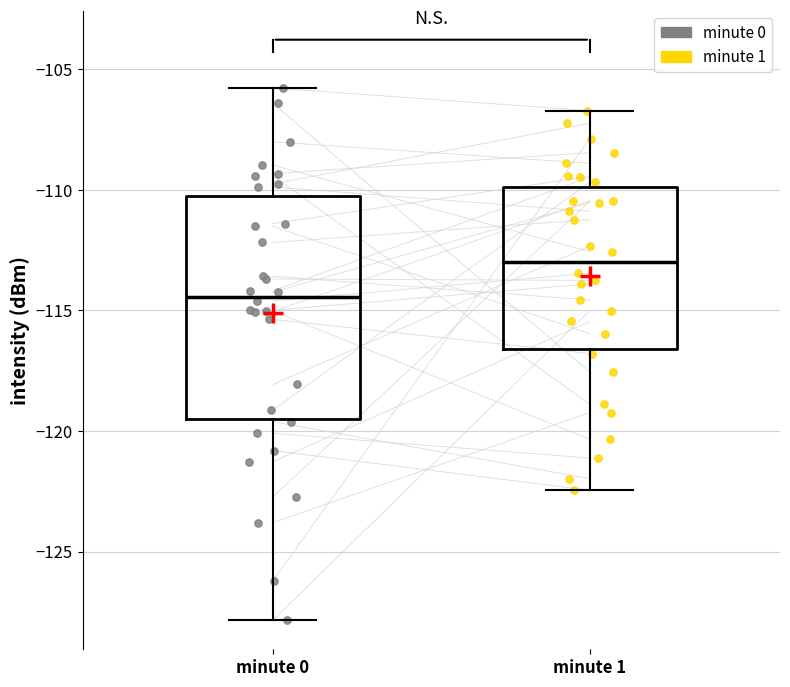

Which box has the highest median line?

minute 1